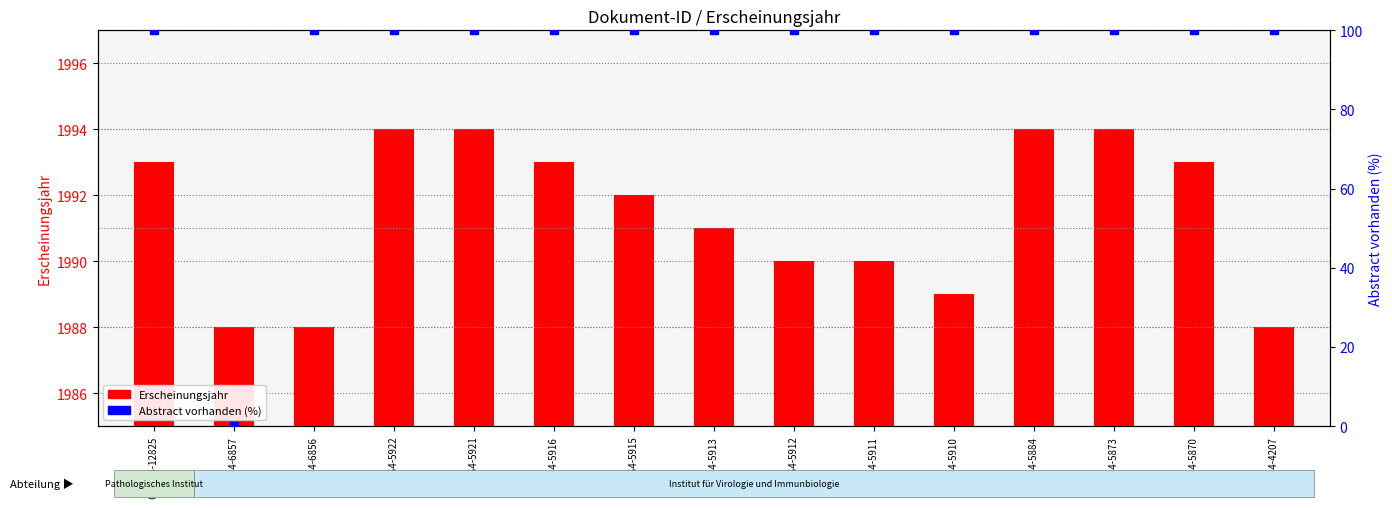

Which series contains the lowest Y value?

Abstract vorhanden (%)